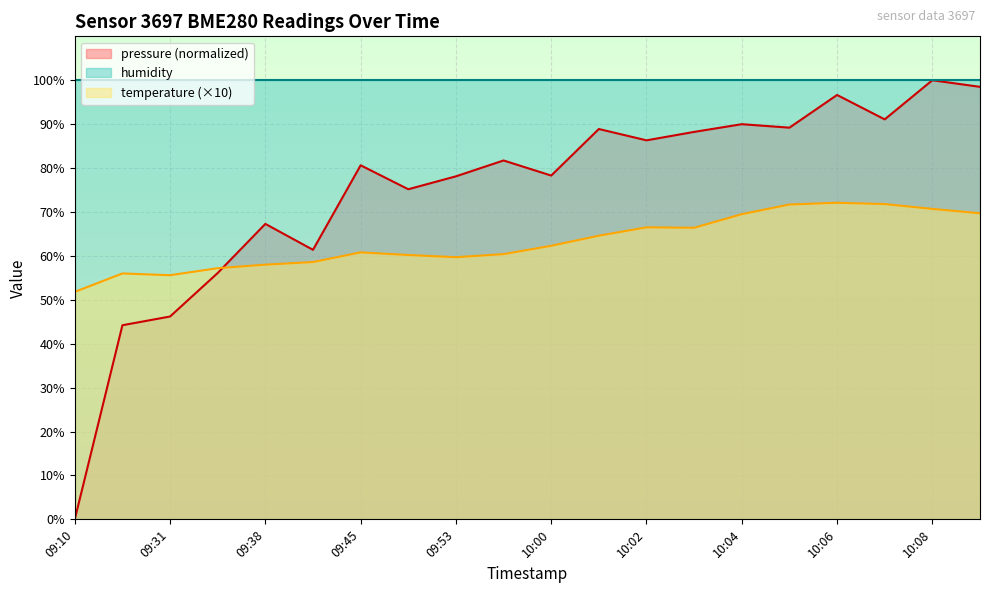

Reading right to left, what are all the values shown in this chart?

pressure: 10:10=98.5	10:08=100.0	10:07=91.1	10:06=96.6	10:05=89.2	10:04=90.0	10:03=88.2	10:02=86.3	10:01=88.9	10:00=78.3	09:54=81.7	09:53=78.1	09:52=75.2	09:45=80.6	09:44=61.4	09:38=67.3	09:37=56.1	09:31=46.2	09:30=44.2	09:10=0.0
temperature: 10:10=69.7	10:08=70.7	10:07=71.8	10:06=72.1	10:05=71.7	10:04=69.5	10:03=66.4	10:02=66.5	10:01=64.6	10:00=62.3	09:54=60.4	09:53=59.7	09:52=60.2	09:45=60.8	09:44=58.6	09:38=58.0	09:37=57.2	09:31=55.6	09:30=56.0	09:10=51.8